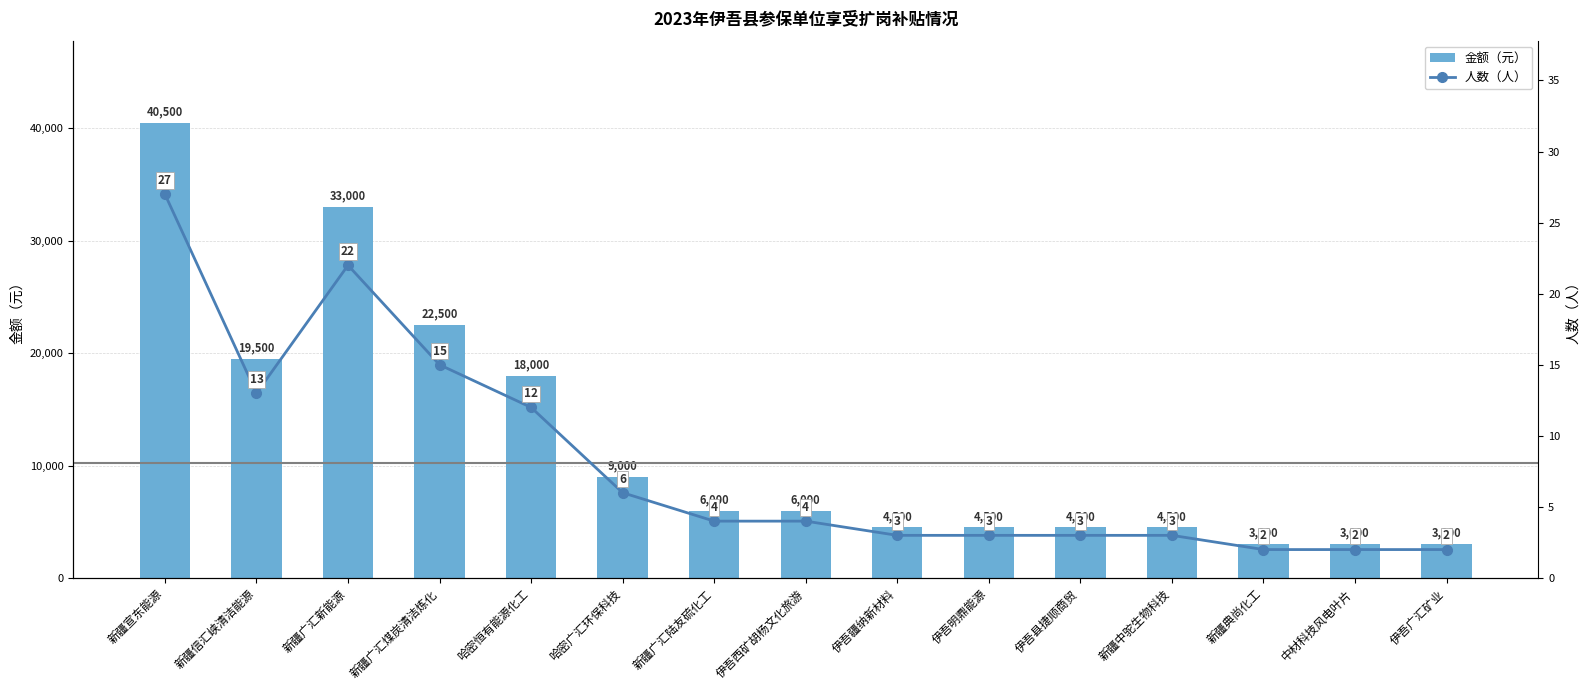

What is the greatest value displayed?

40500